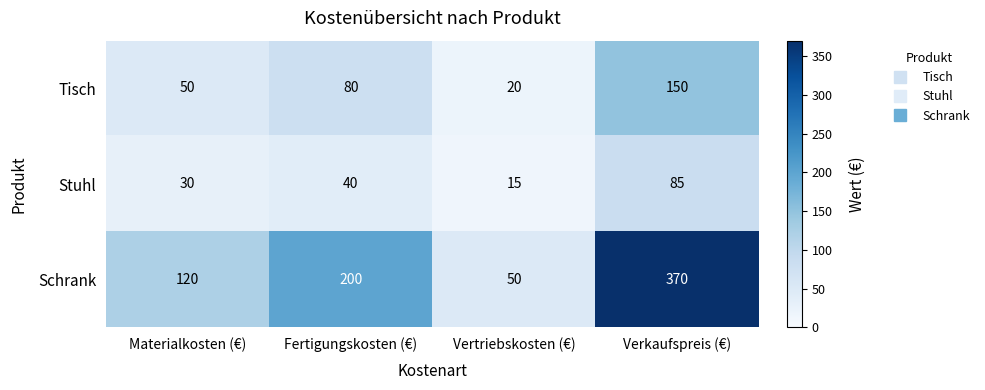

At Vertriebskosten (€), list the series in order from smallest to largest.

Stuhl, Tisch, Schrank